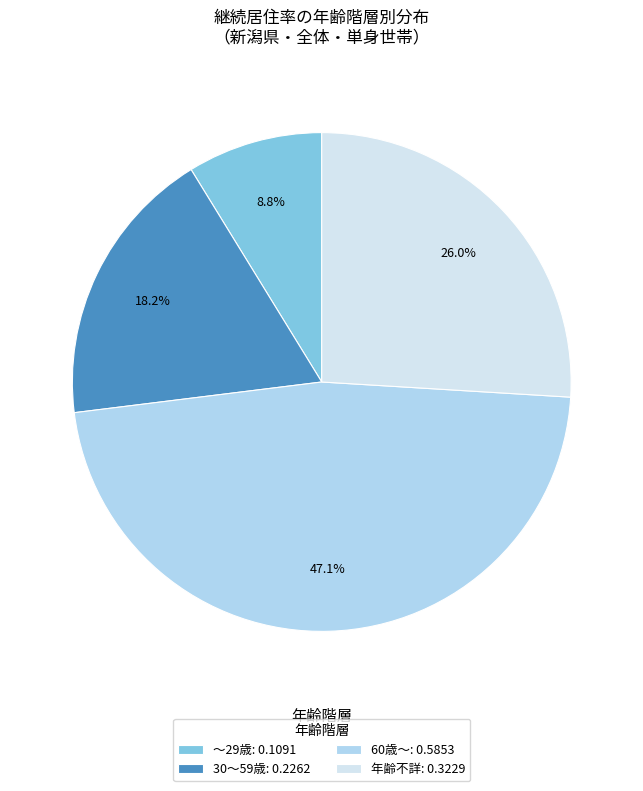

To the nearest percent, what percentage of the pie is 30～59歳?

18%